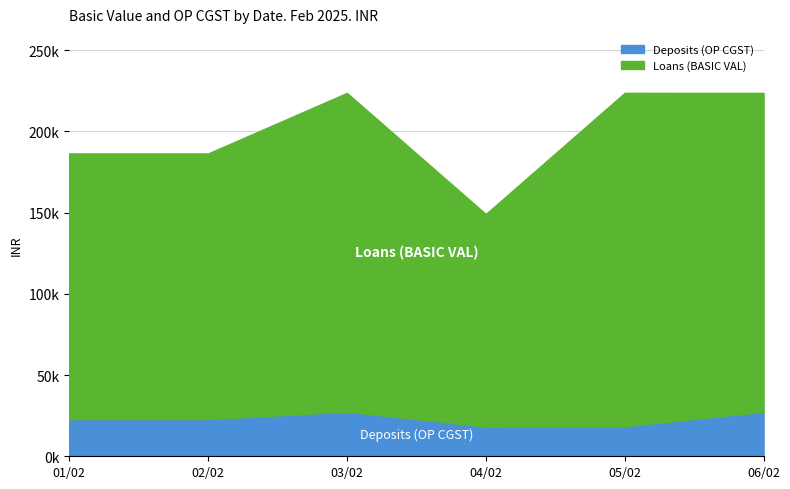

At which category does Deposits (OP CGST) reach its first local peak?

03/02